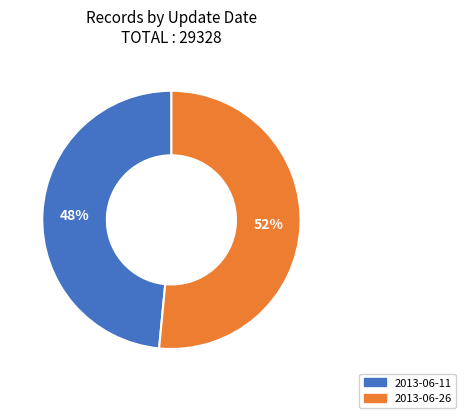

To the nearest percent, what portion does 2013-06-11 represent?

48%